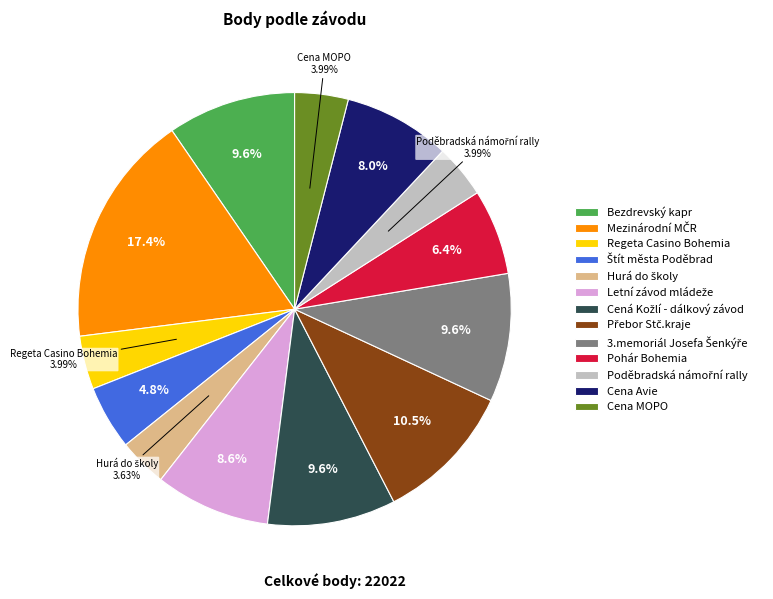

Does Bezdrevský kapr represent more than half of the total?

No